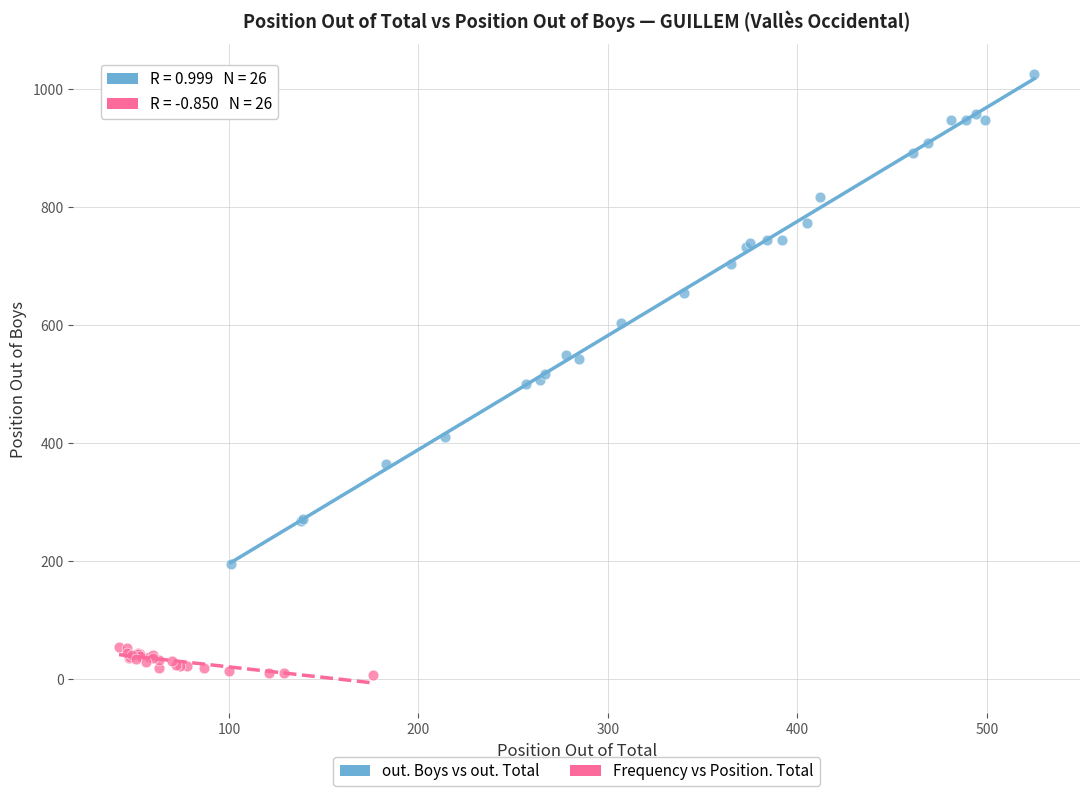

Which series has the largest Y range (max minus min)?

out. Boys vs out. Total